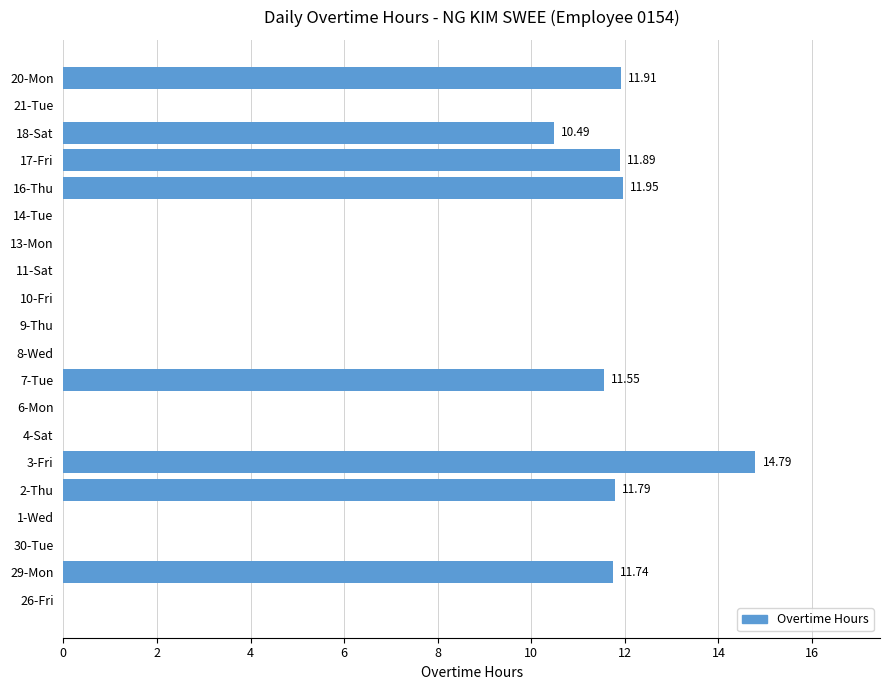

Are the bars grouped side by side (vs. stacked)?

No